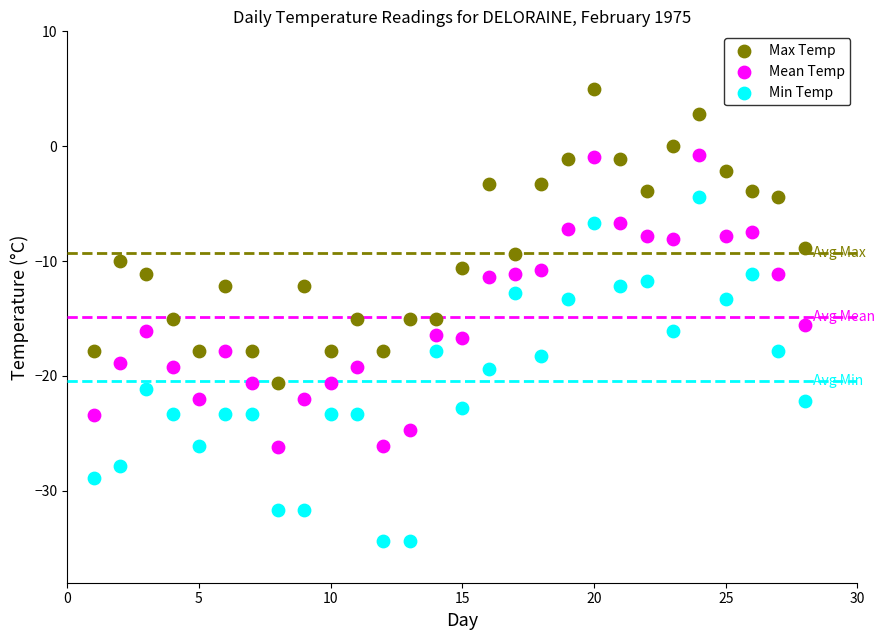

Which series has the widest spread of Y values?

Min Temp